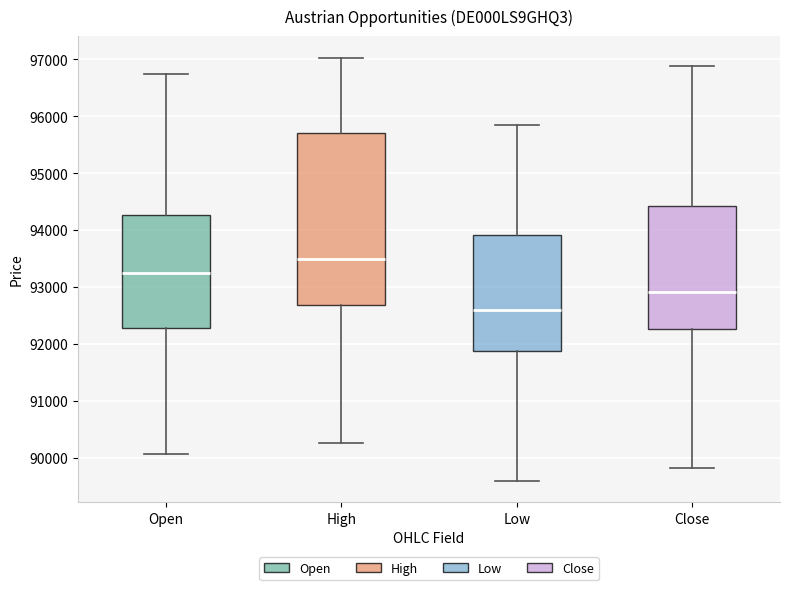

Reading left to right, read every box against the y-axis: the position of its median line, the range the box covers, and the ends of its whiskers. The values are not printed on the chart, so give them approximately, as read against the axis.

Open: median 93200, box 92300 to 94300, whiskers 90100 to 96800
High: median 93500, box 92700 to 95700, whiskers 90300 to 97000
Low: median 92600, box 91900 to 93900, whiskers 89600 to 95800
Close: median 92900, box 92300 to 94400, whiskers 89800 to 96900